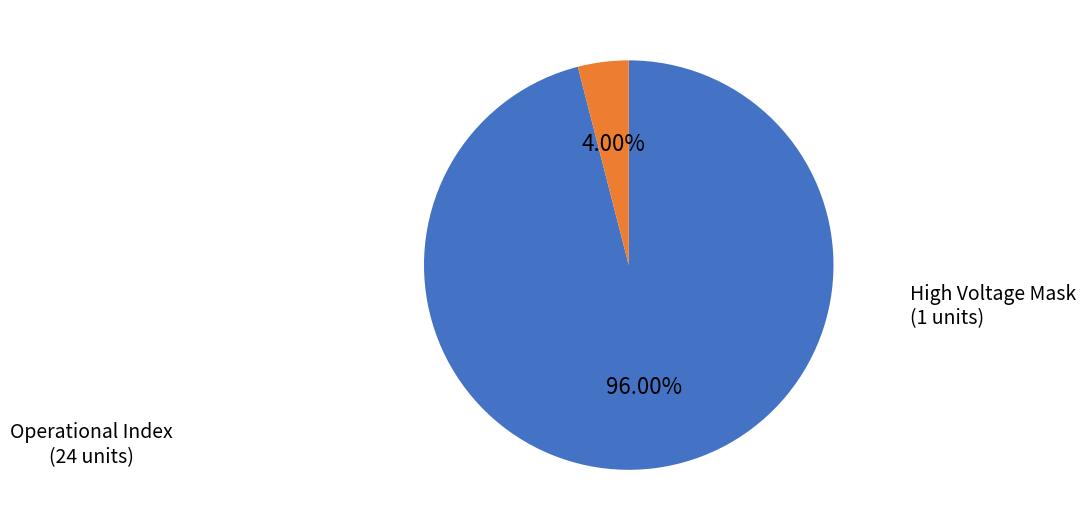

Does any single category account for the majority?

Yes